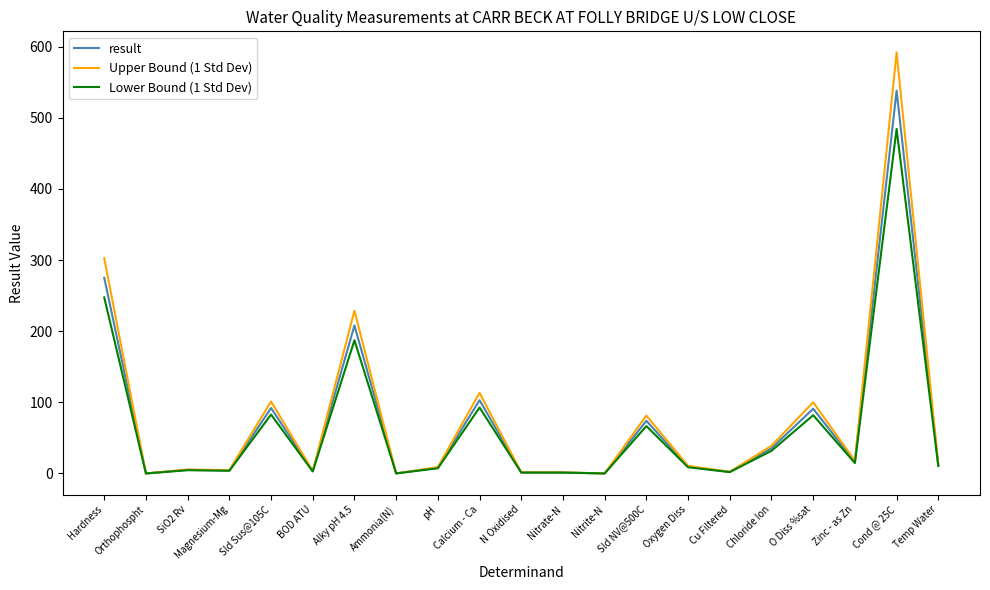

In Upper Bound (1 Std Dev), how many points are lower than both neighbors (excluding endpoints)?

7